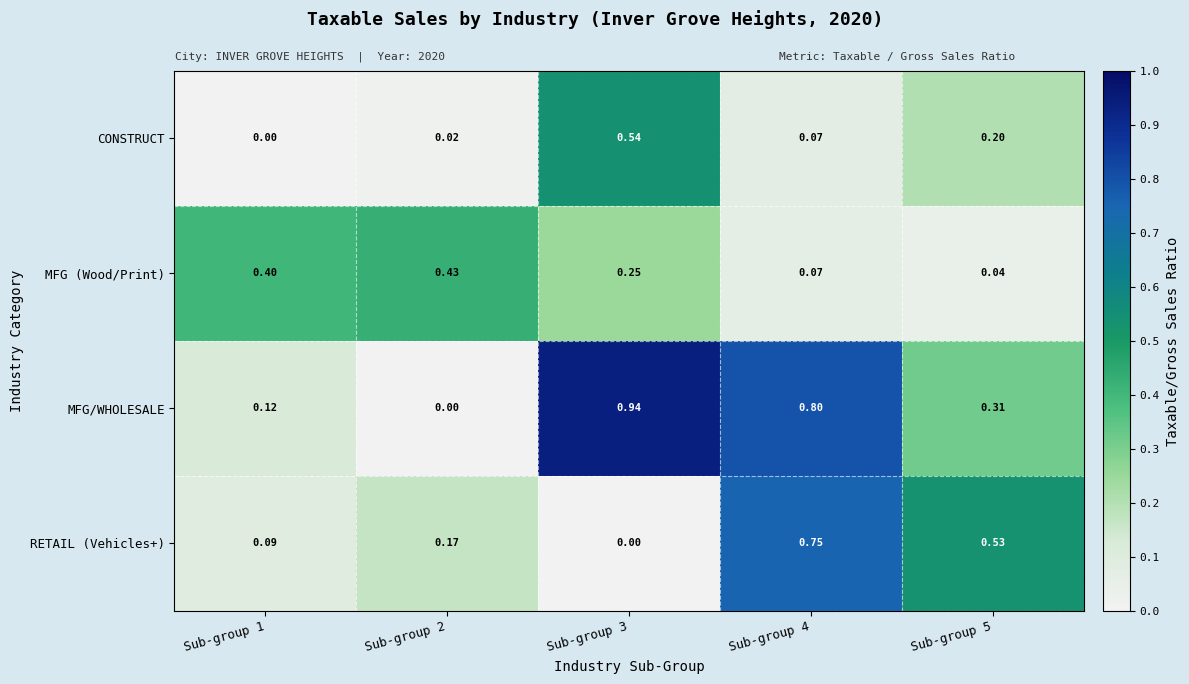

Is the value of MFG (Wood/Print) at Sub-group 5 greater than the value of CONSTRUCT at Sub-group 2?

Yes